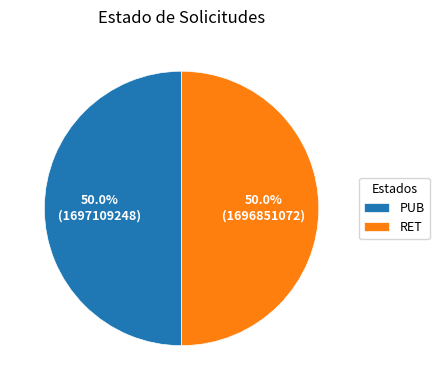

Approximately how many times larger is the value at PUB compared to RET?

1.0